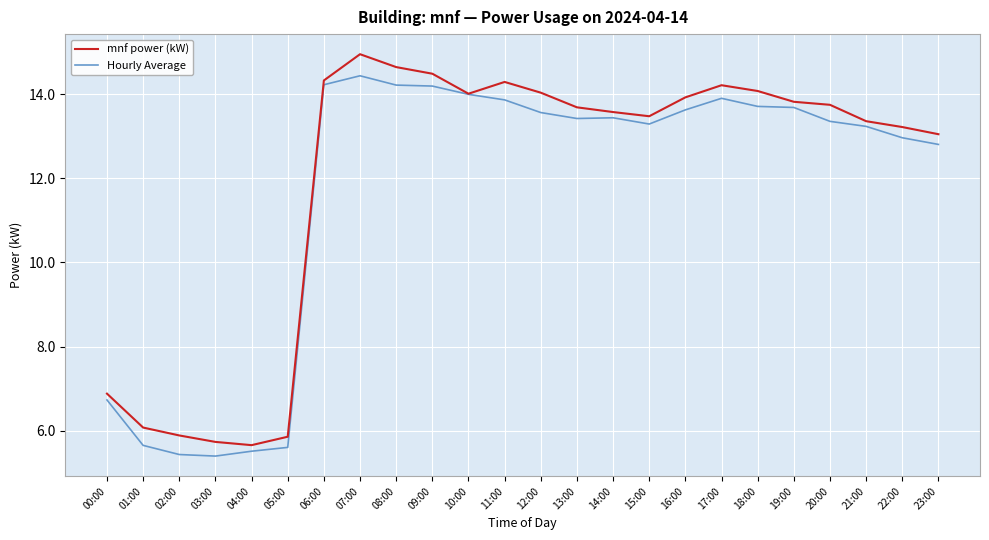

True or false: mnf power (kW) has a value of 7.3 at 06:00.

False